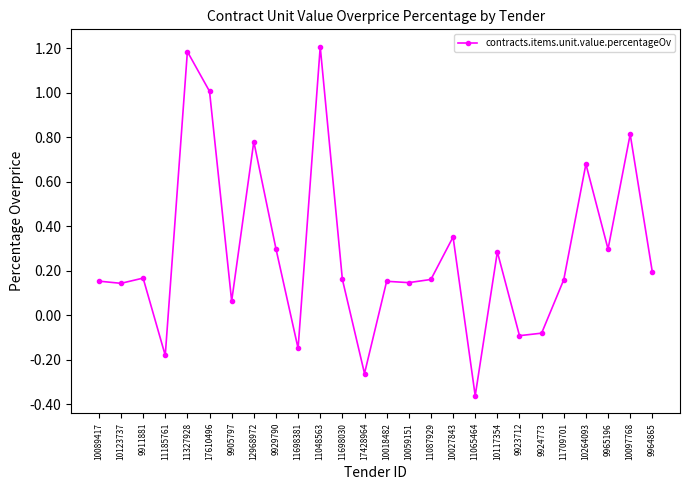

What is the sum of the values at 17428964 and 12968972?

0.5